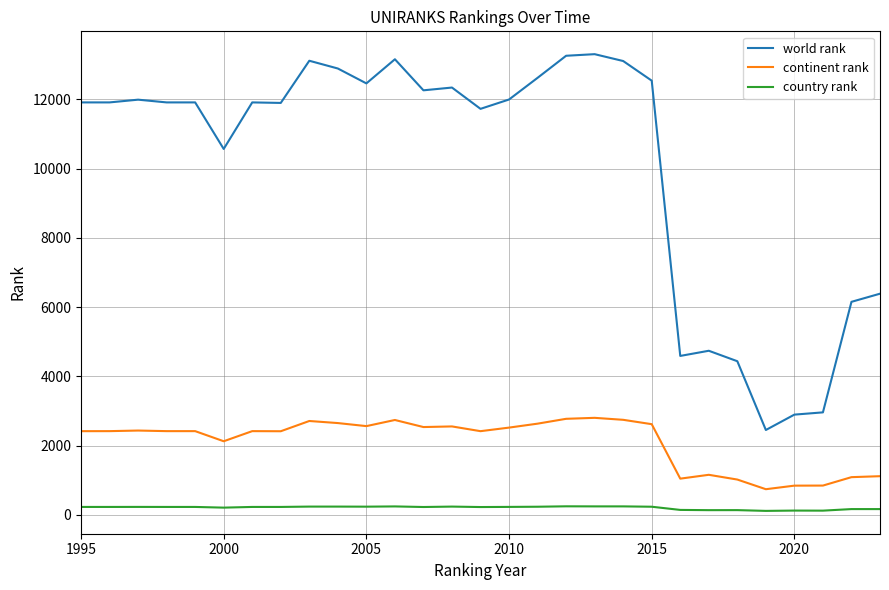

True or false: continent rank and country rank intersect in this chart.

False